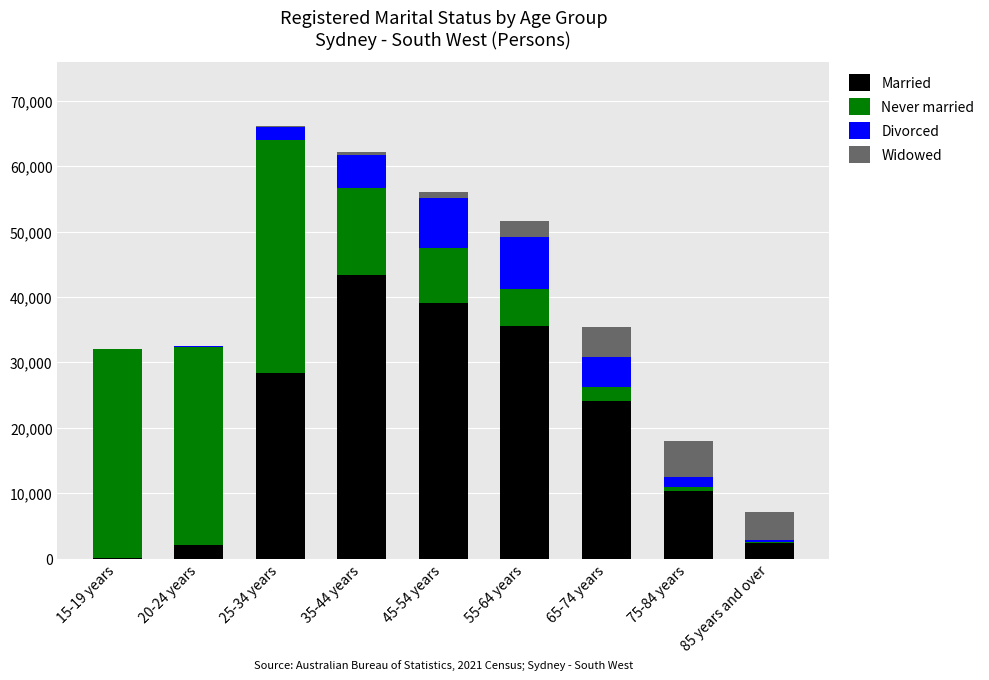

The value of Married at 75-84 years is 5535. True or false?

False